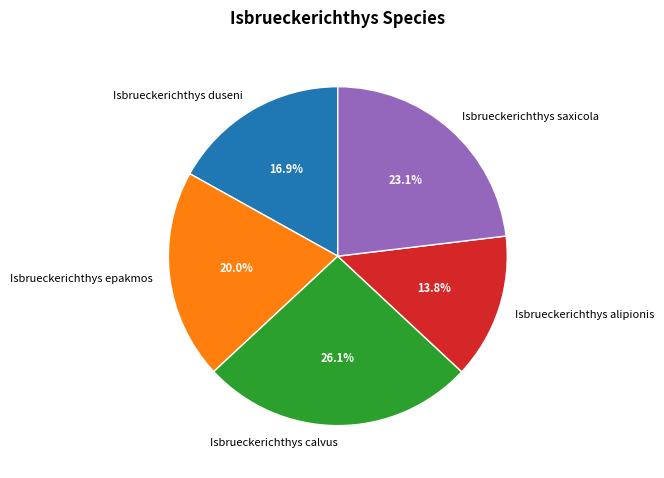

To the nearest percent, what portion does Isbrueckerichthys duseni represent?

17%